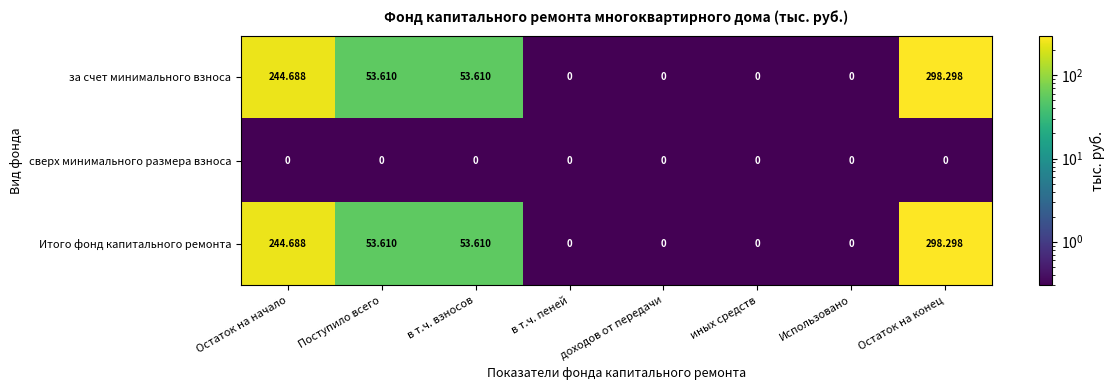

At which category is the sum across all series the highest?

Остаток на конец